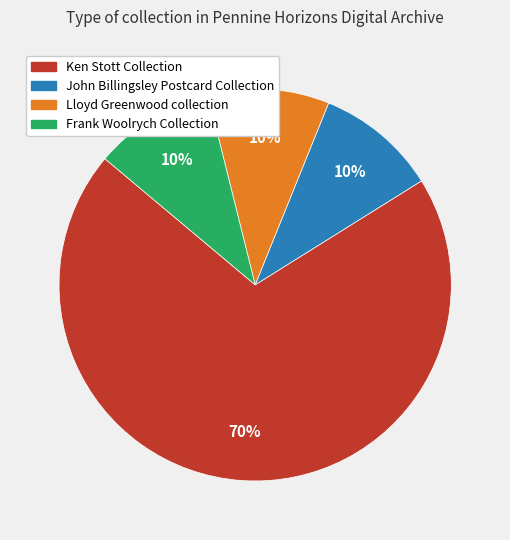

Approximately how many times larger is the value at Lloyd Greenwood collection compared to Frank Woolrych Collection?

1.0